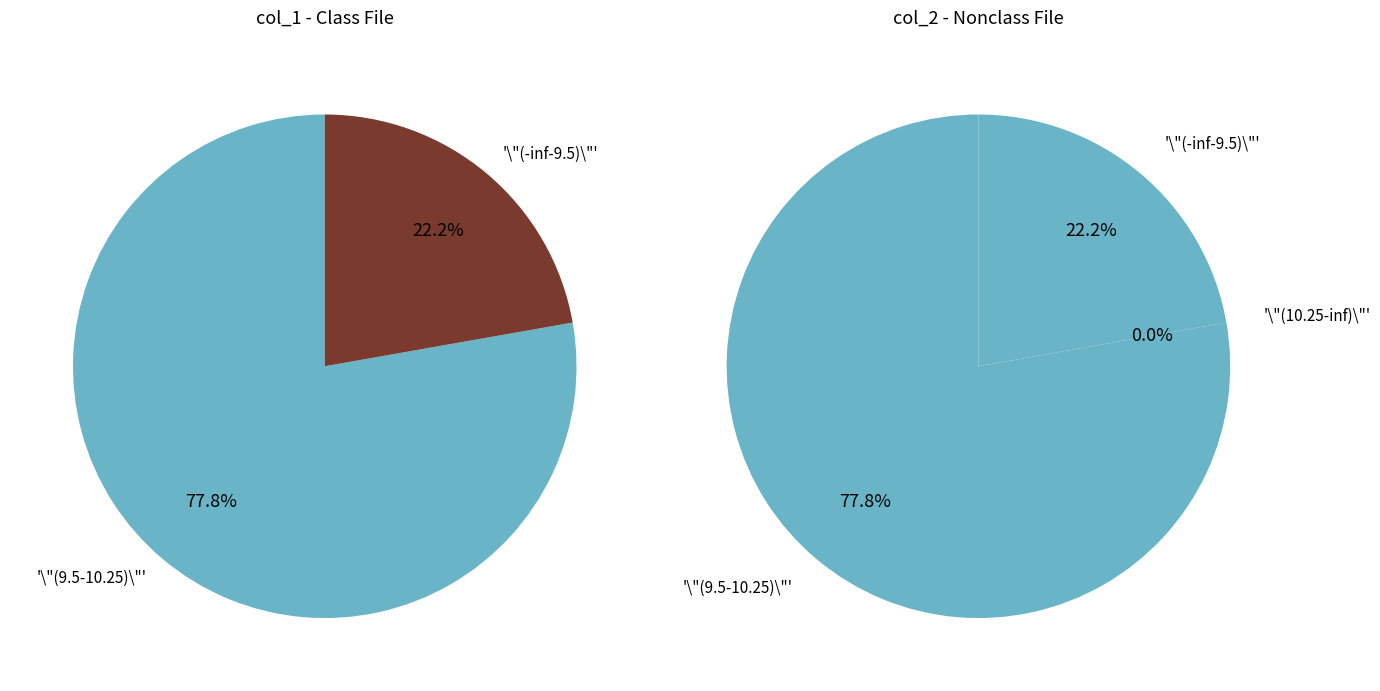

Which series has the widest spread of values?

left